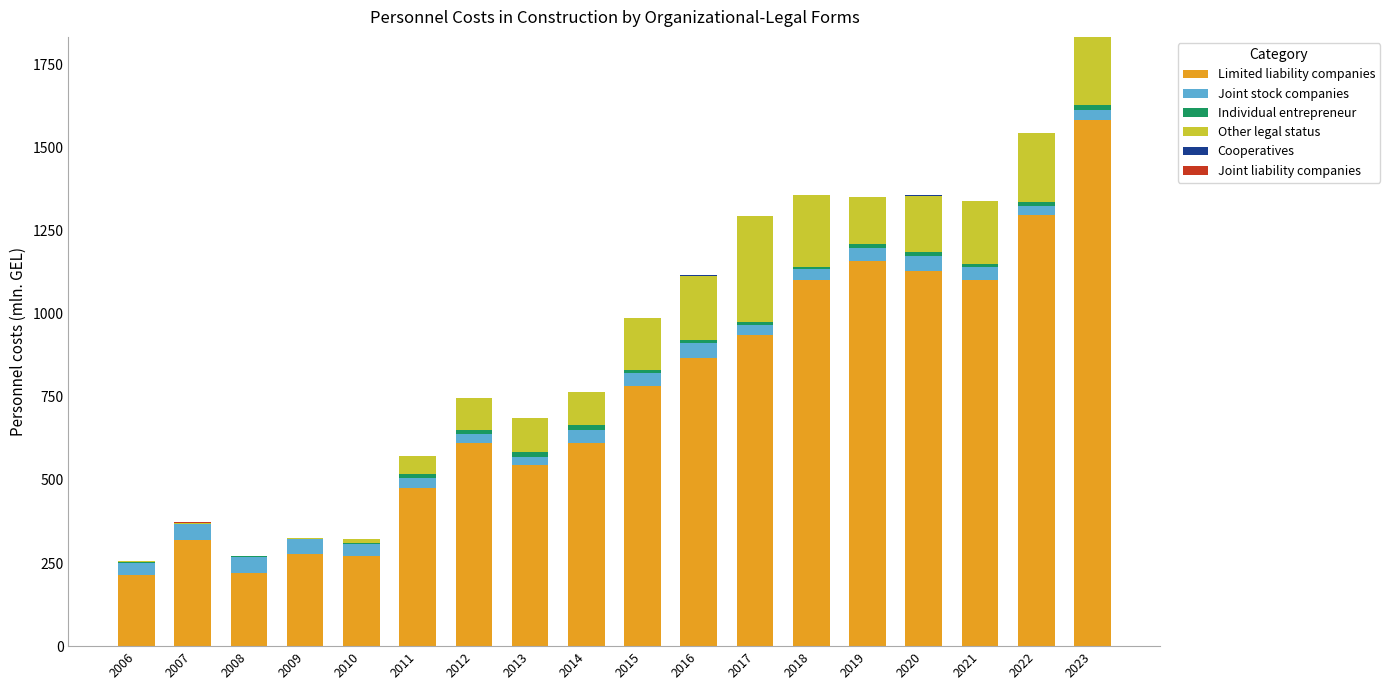

Is it true that Limited liability companies equals 1191.3 at 2015?

False